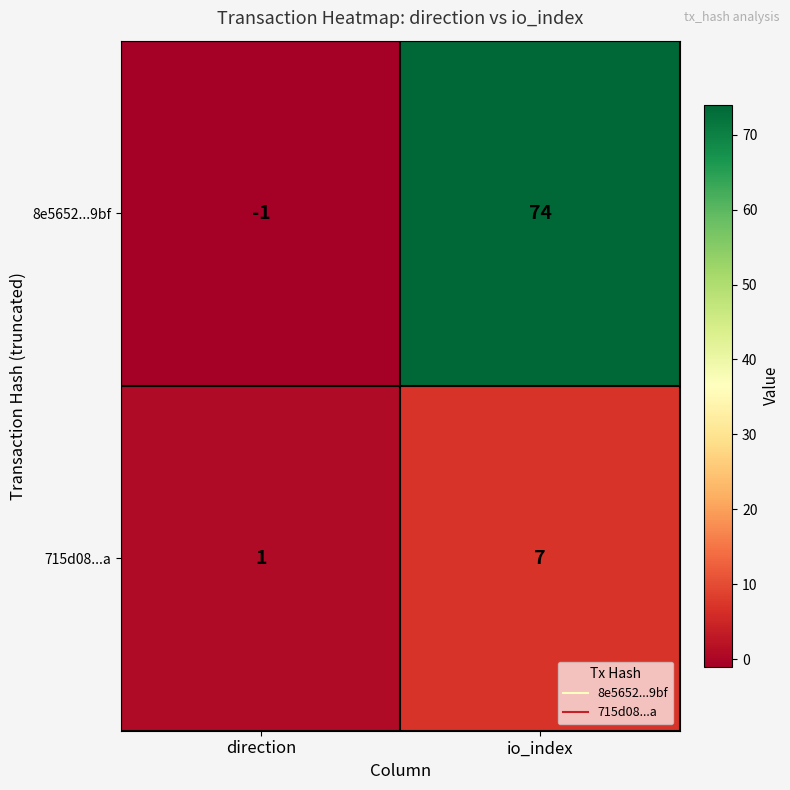

How many values in 8e5652...9bf are above zero?

1